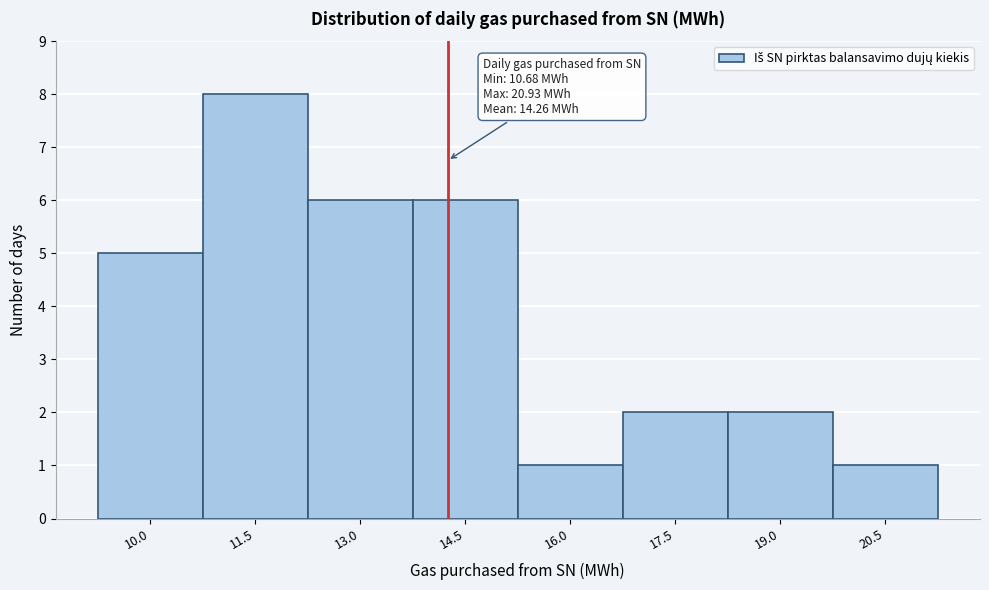

Reading left to right, list all the values displayed in this chart.

10.0=5	11.5=8	13.0=6	14.5=6	16.0=1	17.5=2	19.0=2	20.5=1